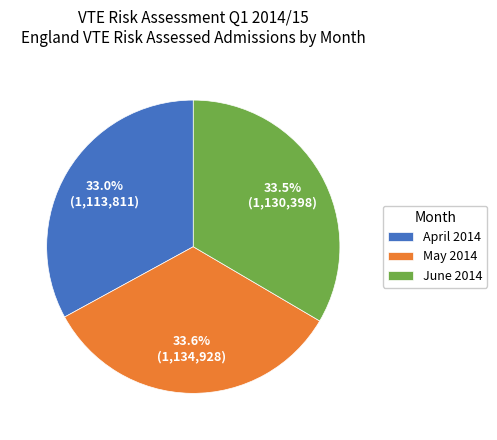

Is April 2014 the majority of the pie?

No